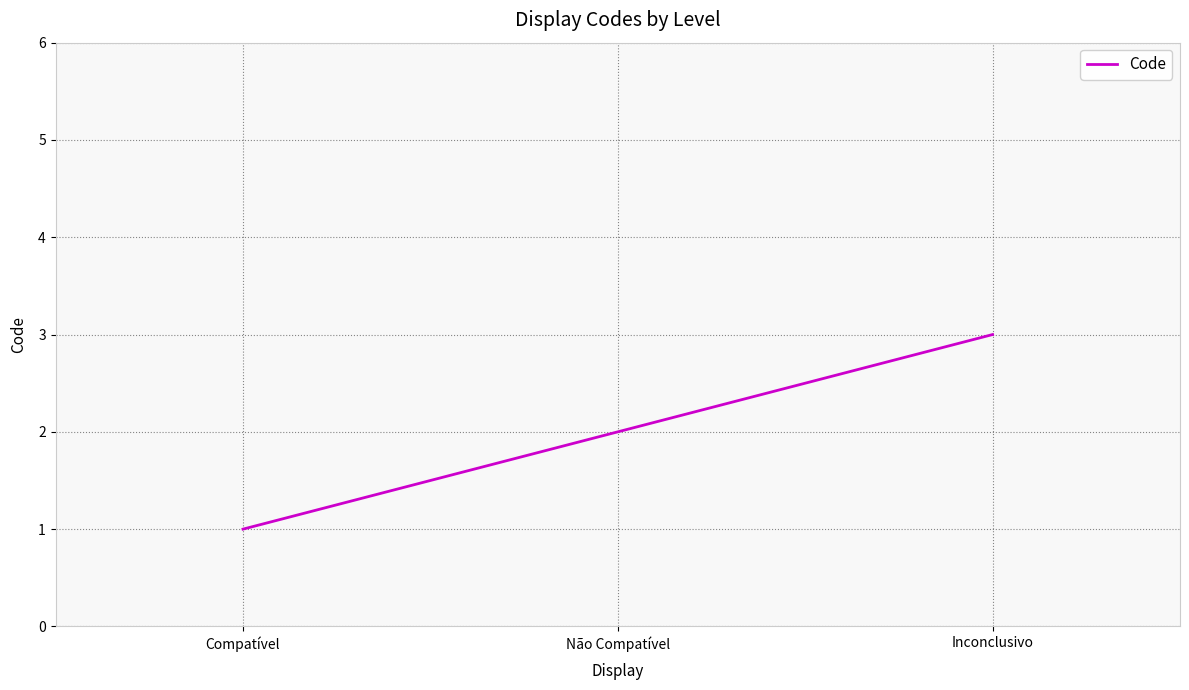

What position from the left is Inconclusivo?

3